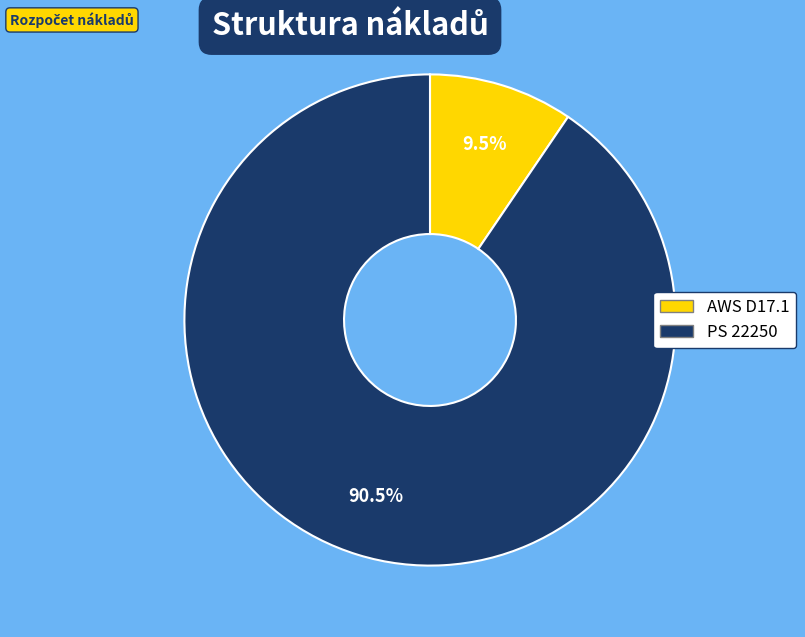

Rank the categories by value from lowest to highest.

AWS D17.1, PS 22250